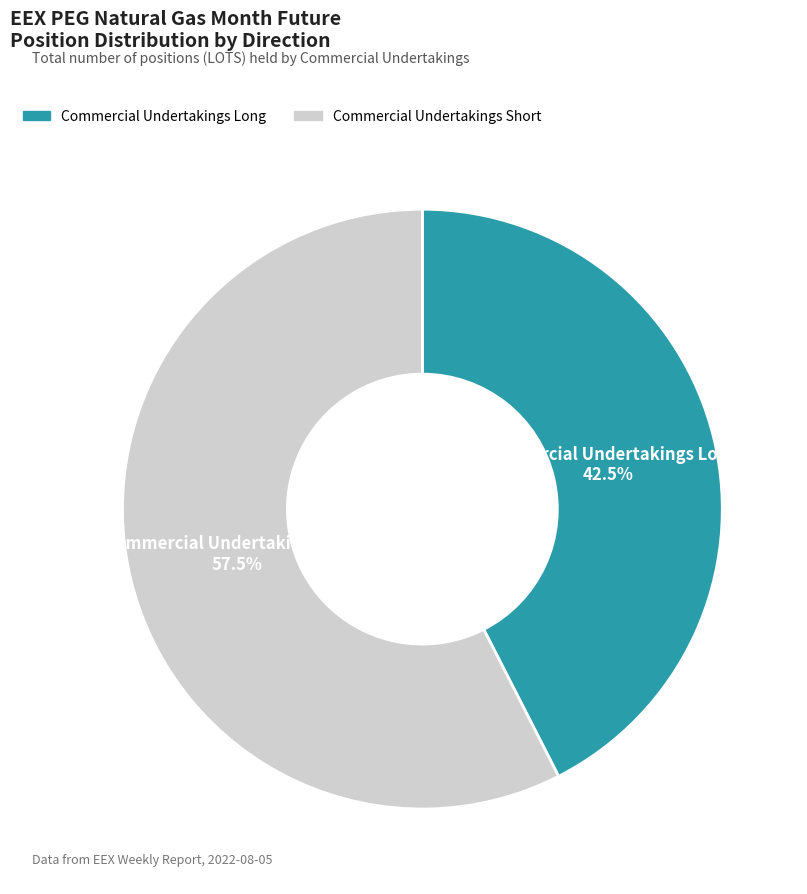

What percentage is NOT represented by Commercial Undertakings Long?

57.5%